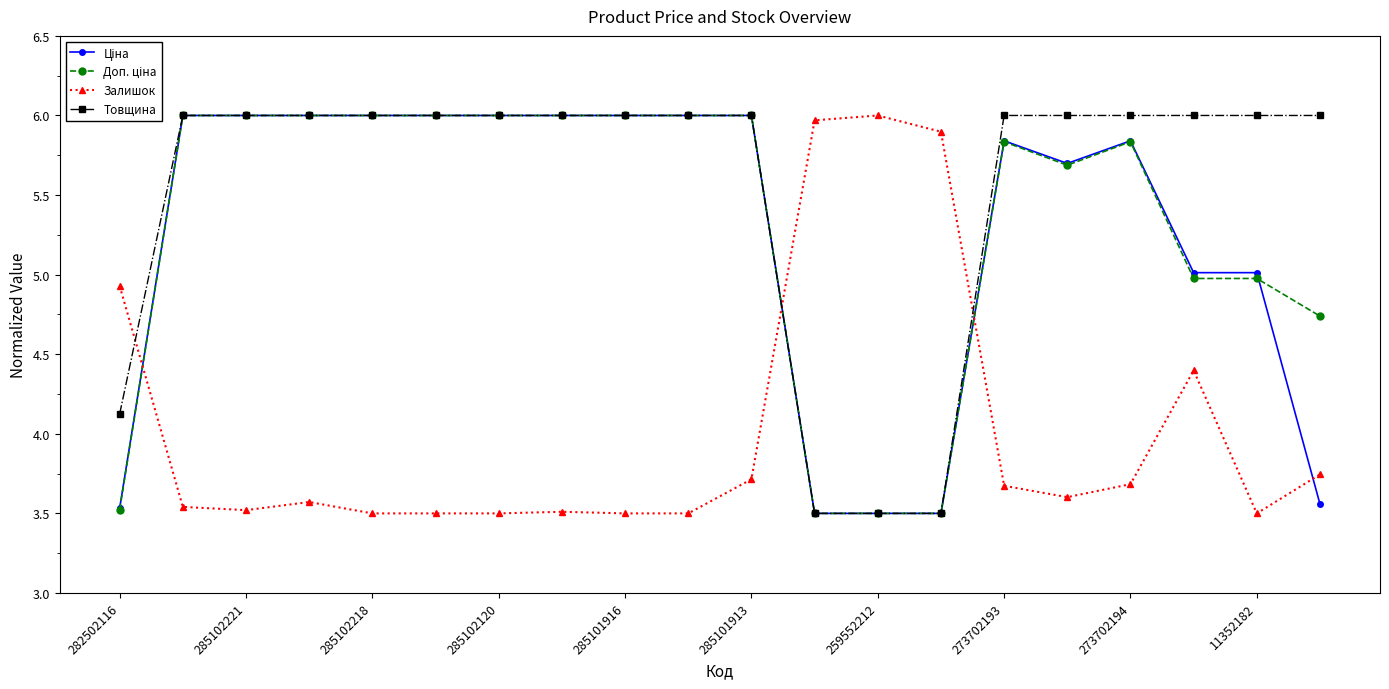

After their last crossing, which series has the higher values: Товщина or Залишок?

Товщина